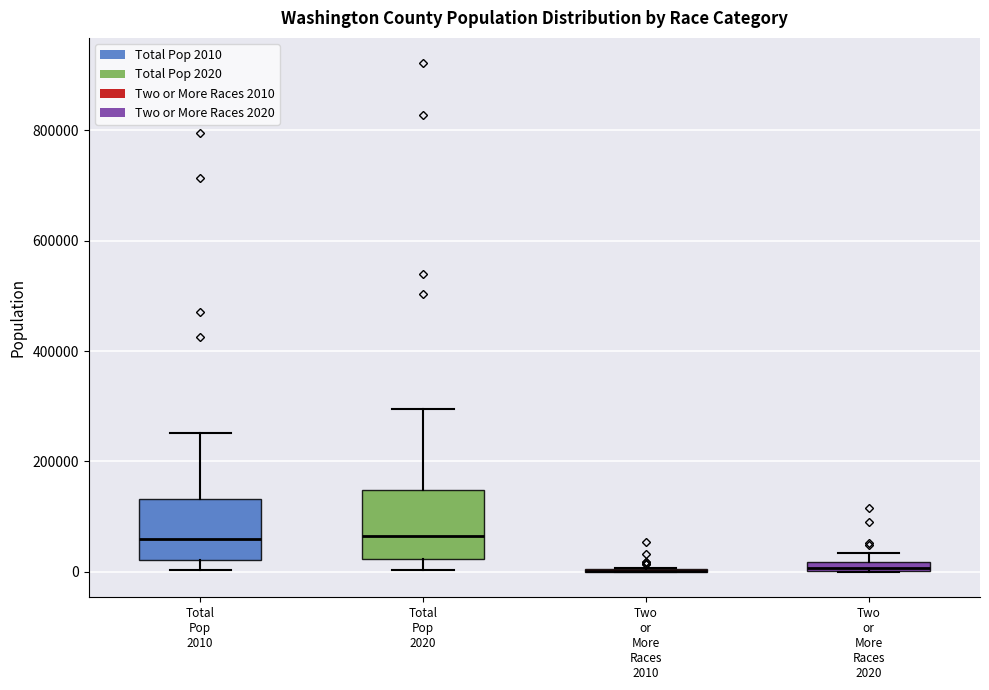

Where is the lower edge of the box for Two or More Races 2020 on the y-axis? The values are not printed on the chart, so give them approximately, as read against the axis.

0